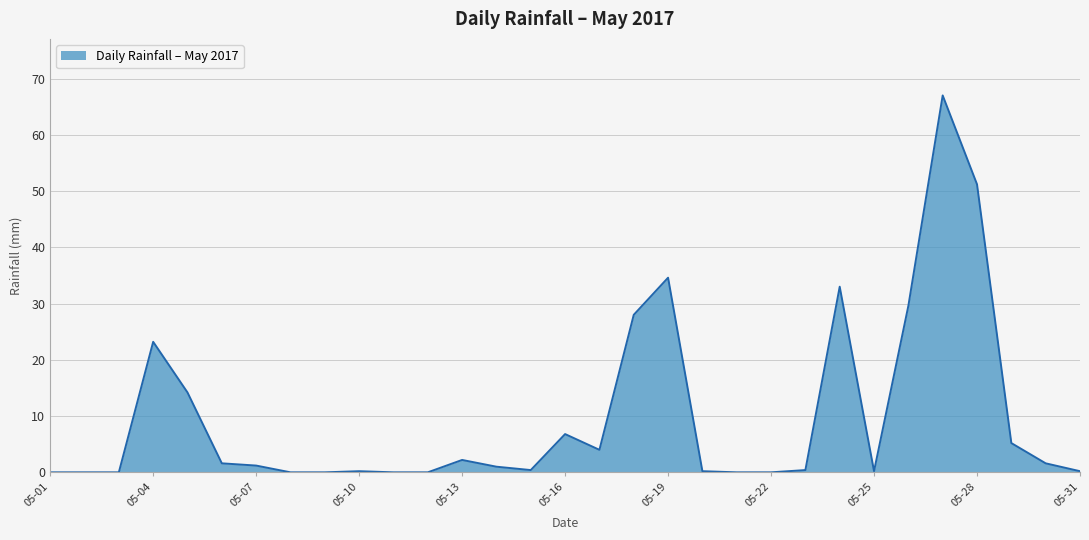

What is the difference between the maximum and minimum values?

67.0